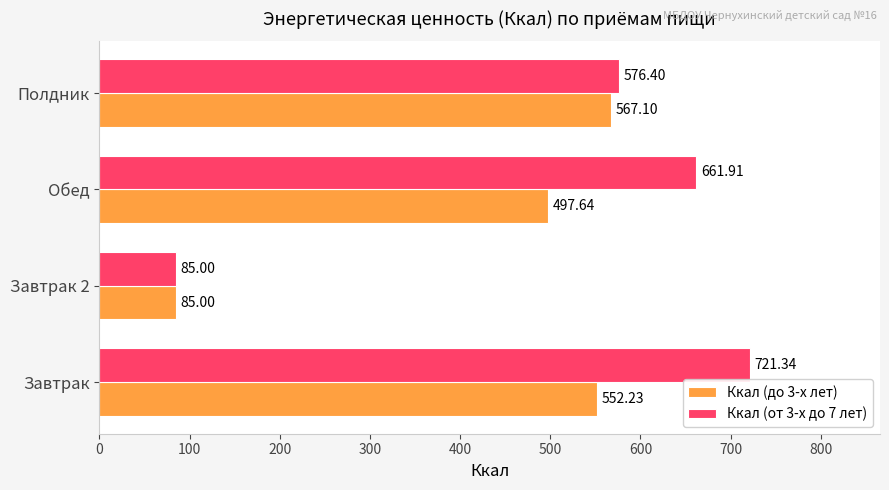

What is the average value of the Ккал (от 3-х до 7 лет) series?

511.2